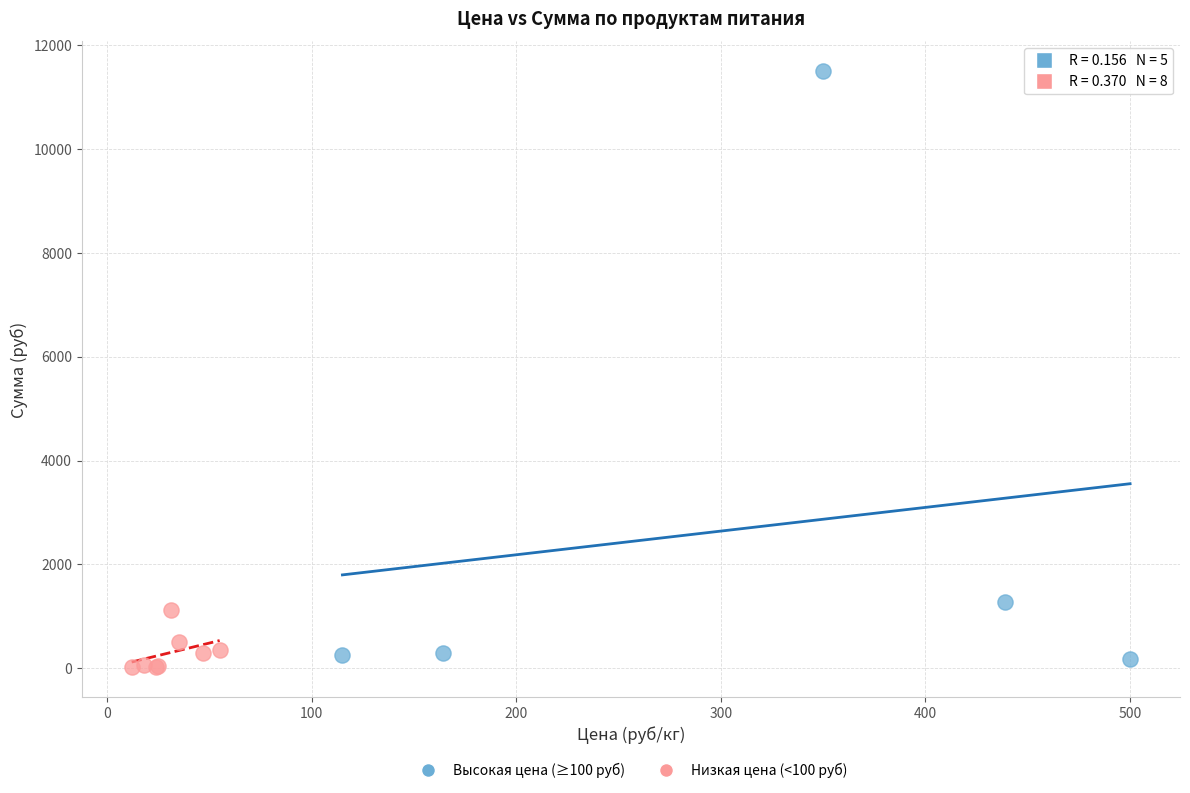

Which series has the widest spread of Y values?

Высокая цена (≥100 руб)